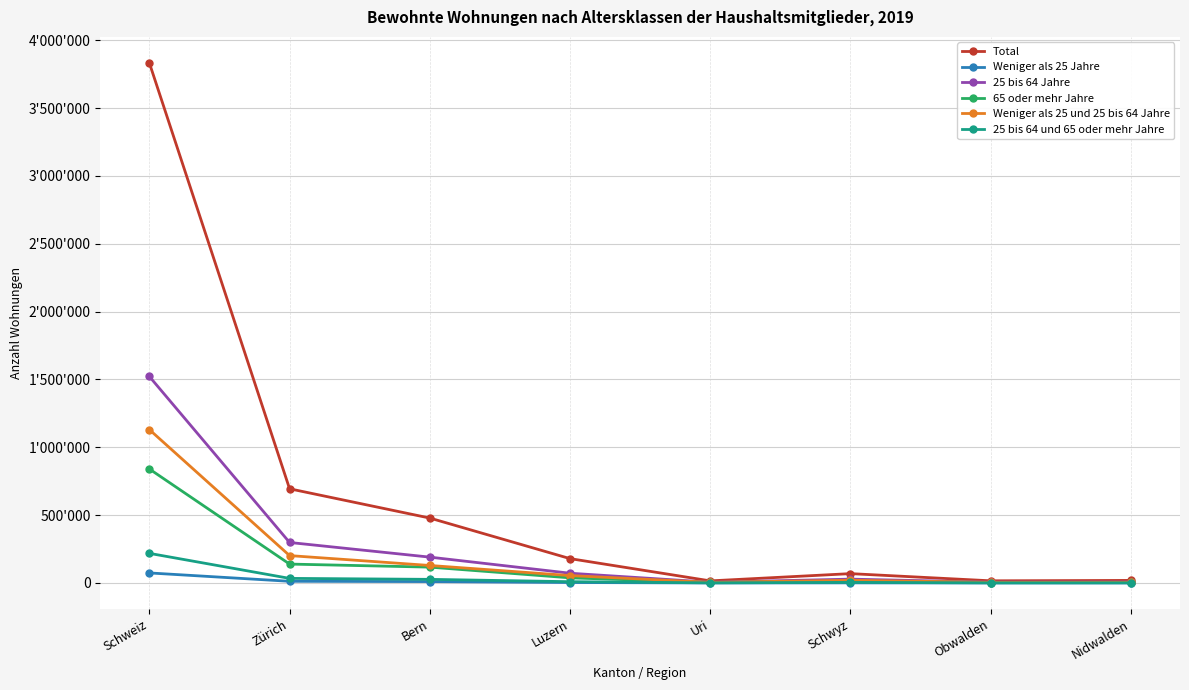

Does the chart display data point markers on the line(s)?

Yes